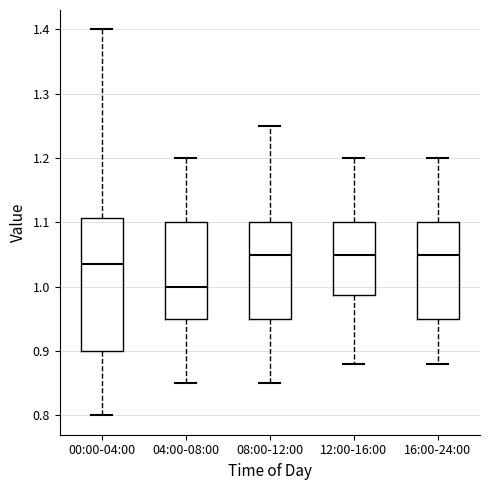

Where does the upper whisker of the box for 16:00-24:00 end on the y-axis? The values are not printed on the chart, so give them approximately, as read against the axis.

1.20